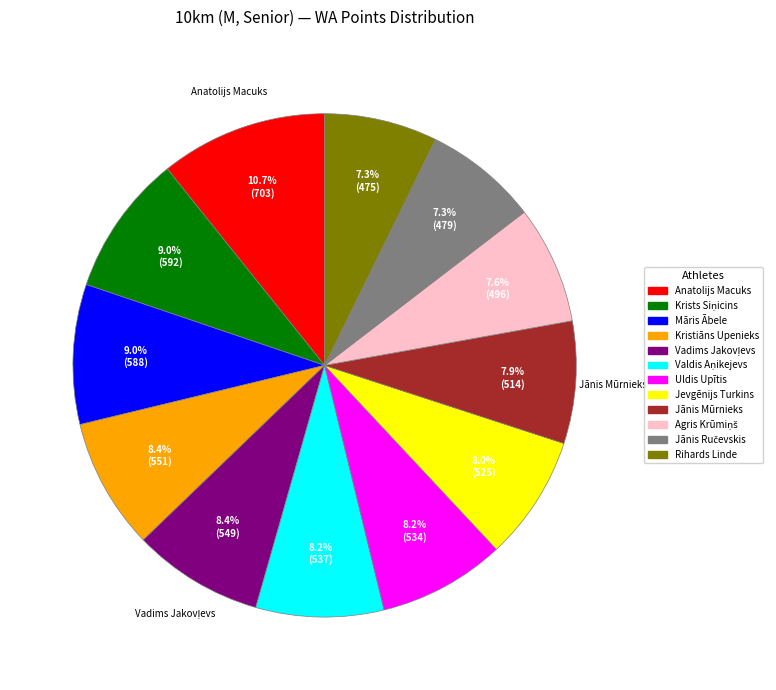

Between Māris Ābele and Uldis Upītis, which is larger?

Māris Ābele